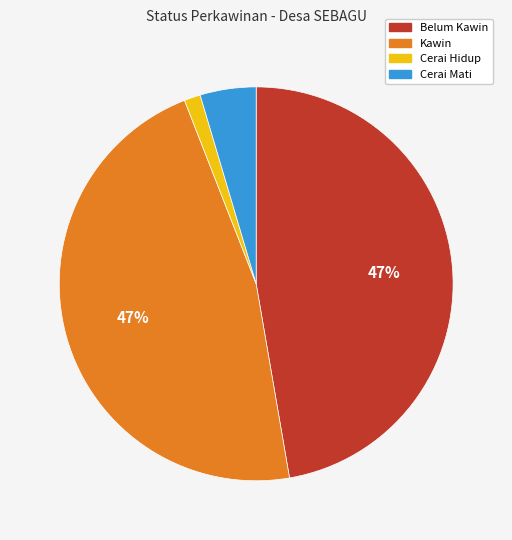

Is it true that Cerai Mati is 13% of the pie?

False